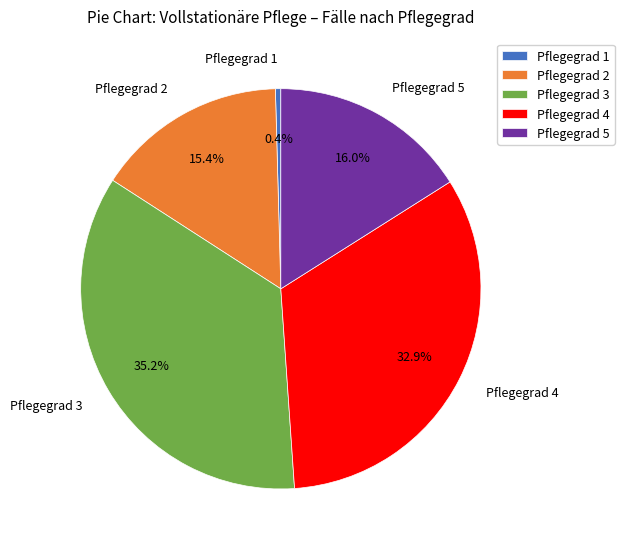

How many slices are in this pie chart?

5